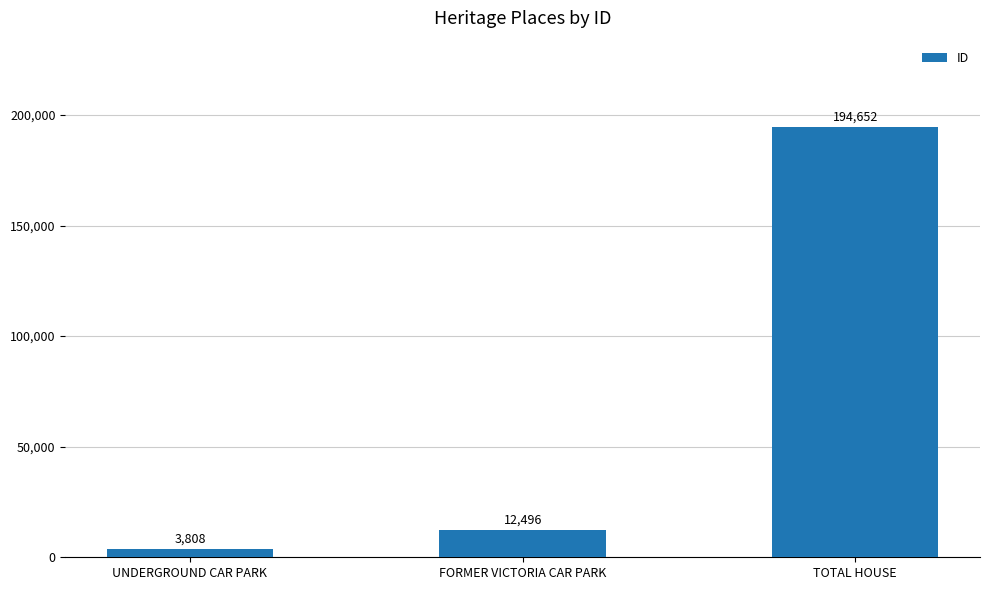

What is the label of the 2nd bar from the right?

FORMER VICTORIA CAR PARK